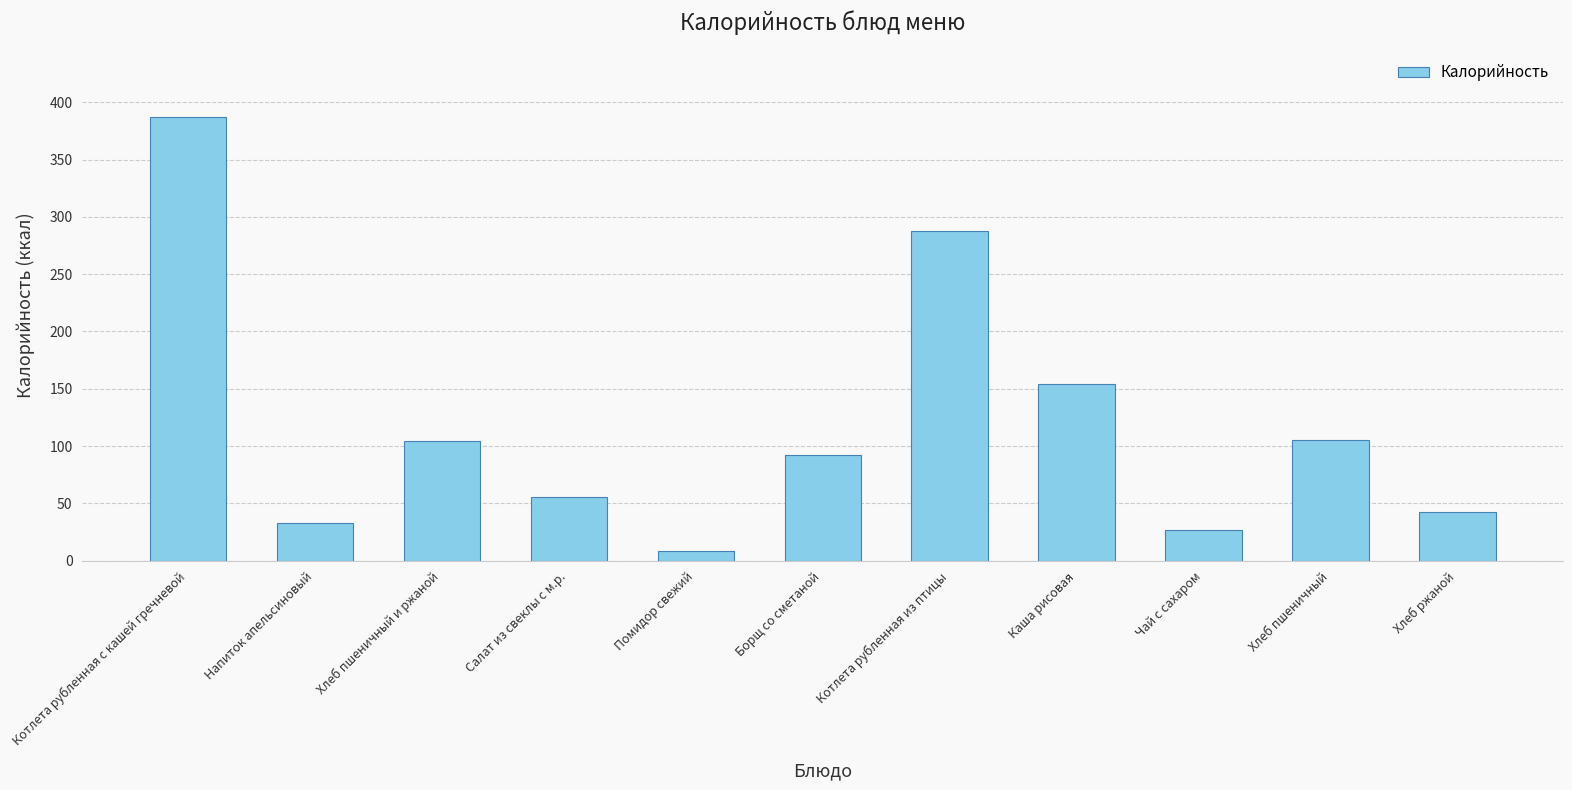

Between Каша рисовая and Напиток апельсиновый, which is larger?

Каша рисовая